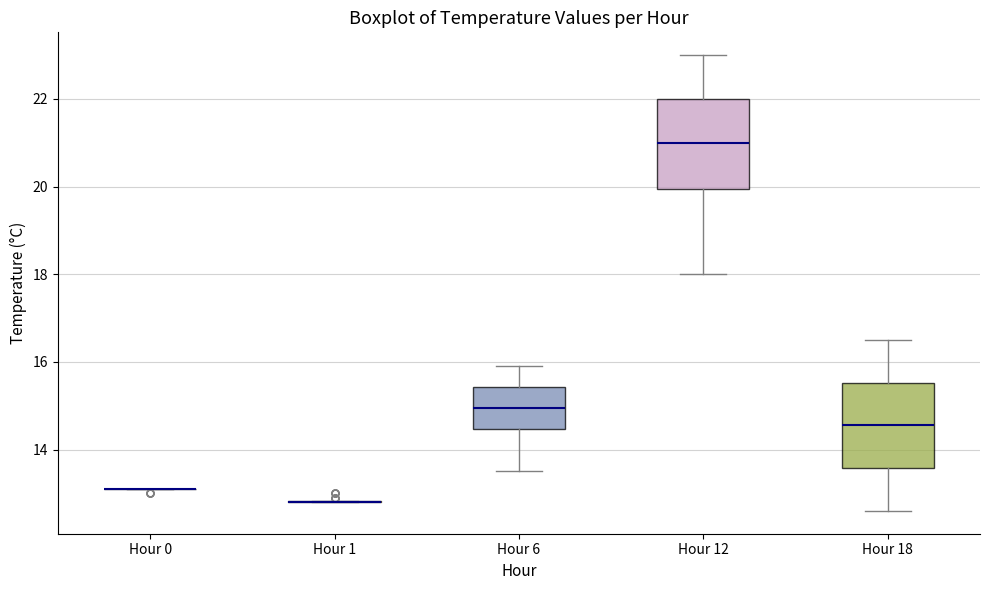

Reading left to right, transcribe this box plot: for each box, give where its median line is, the range the box spans, and where its two whiskers end, as read against the y-axis. The values are not printed on the chart, so give them approximately, as read against the axis.

Hour 0: box collapsed to a line at 13.2, whiskers 13.2 to 13.2
Hour 1: box collapsed to a line at 12.8, whiskers 12.8 to 12.8
Hour 6: median 15.0, box 14.4 to 15.4, whiskers 13.6 to 16.0
Hour 12: median 21.0, box 20.0 to 22.0, whiskers 18.0 to 23.0
Hour 18: median 14.6, box 13.6 to 15.6, whiskers 12.6 to 16.6